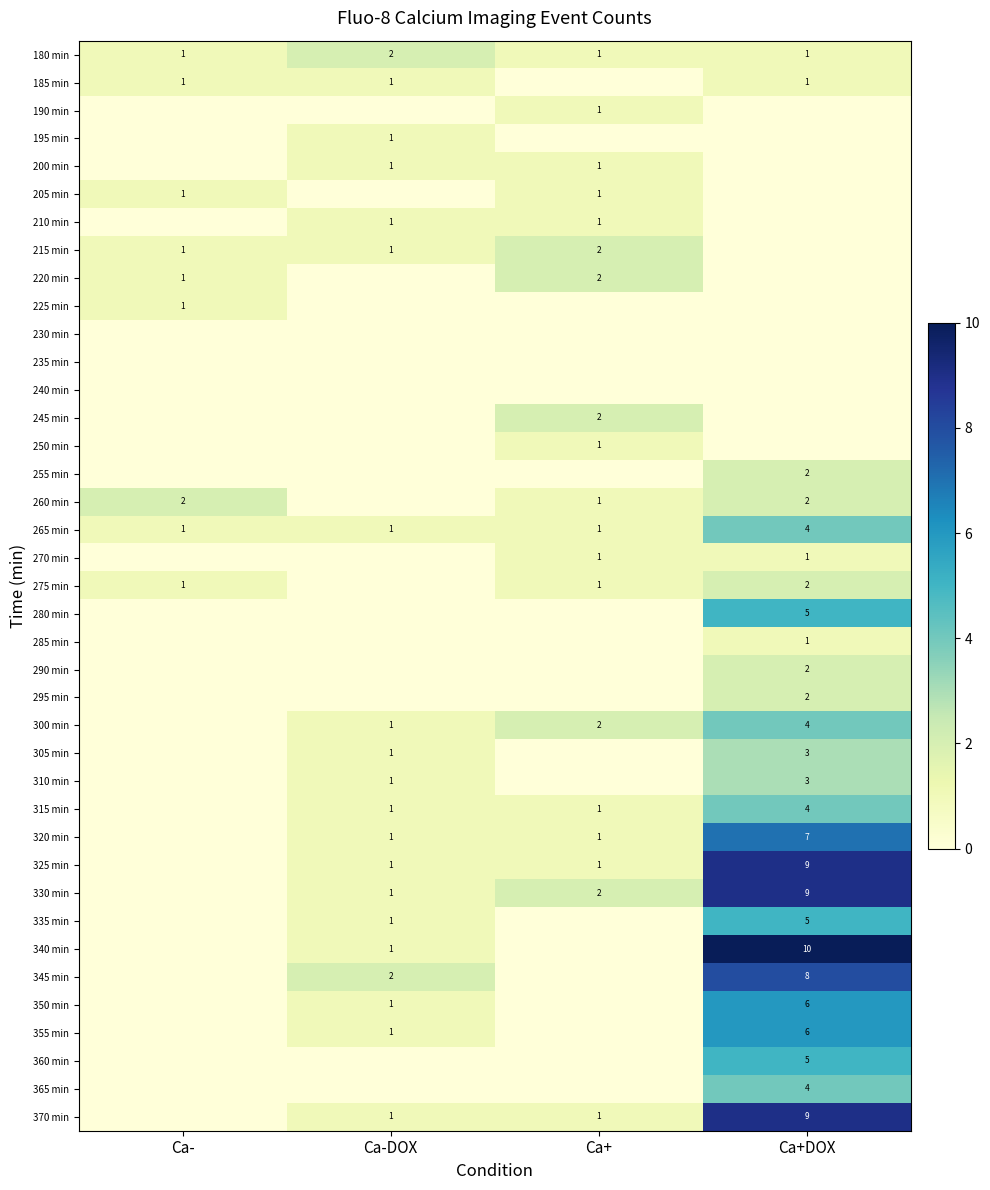

Which has a higher value, Ca- or Ca+?

Ca-